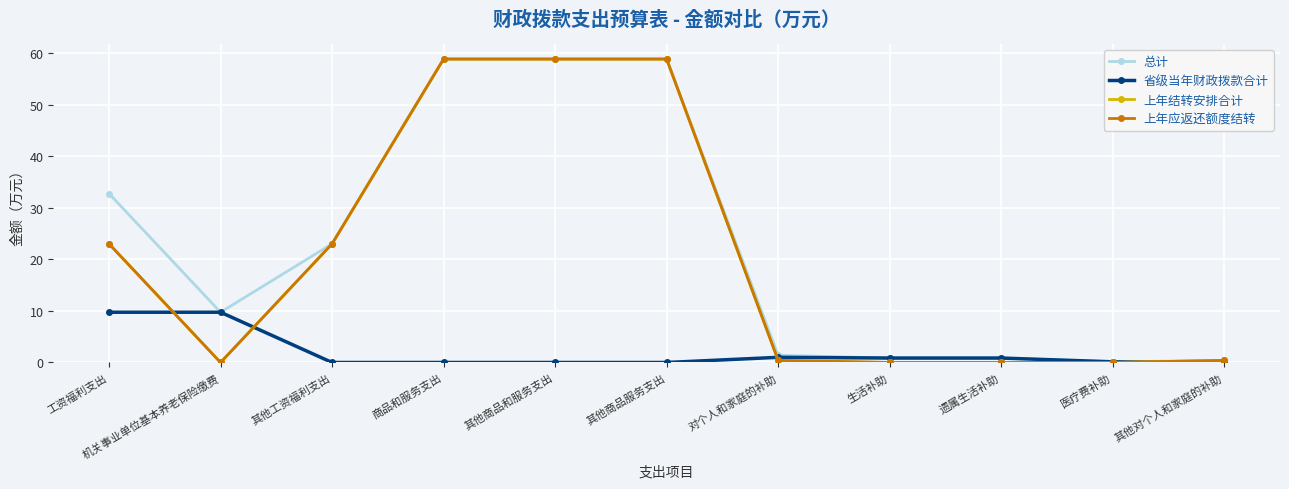

Does the chart have visible grid lines?

Yes